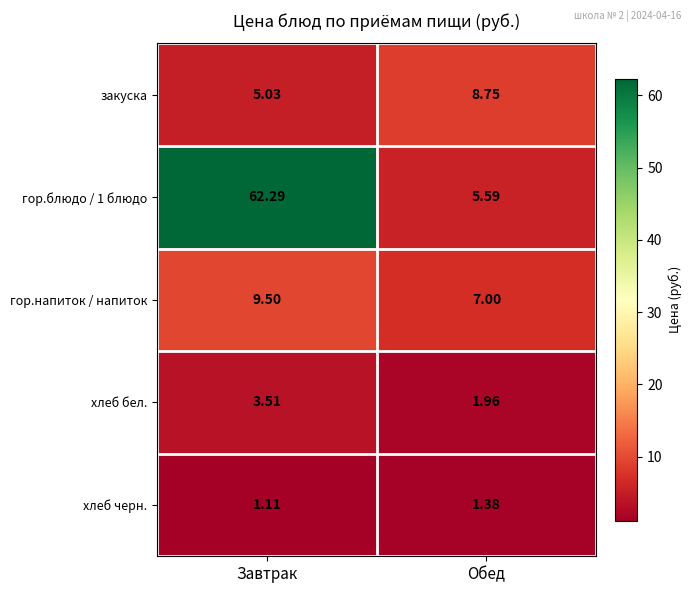

Which category has the lowest value in the хлеб черн. series?

Завтрак